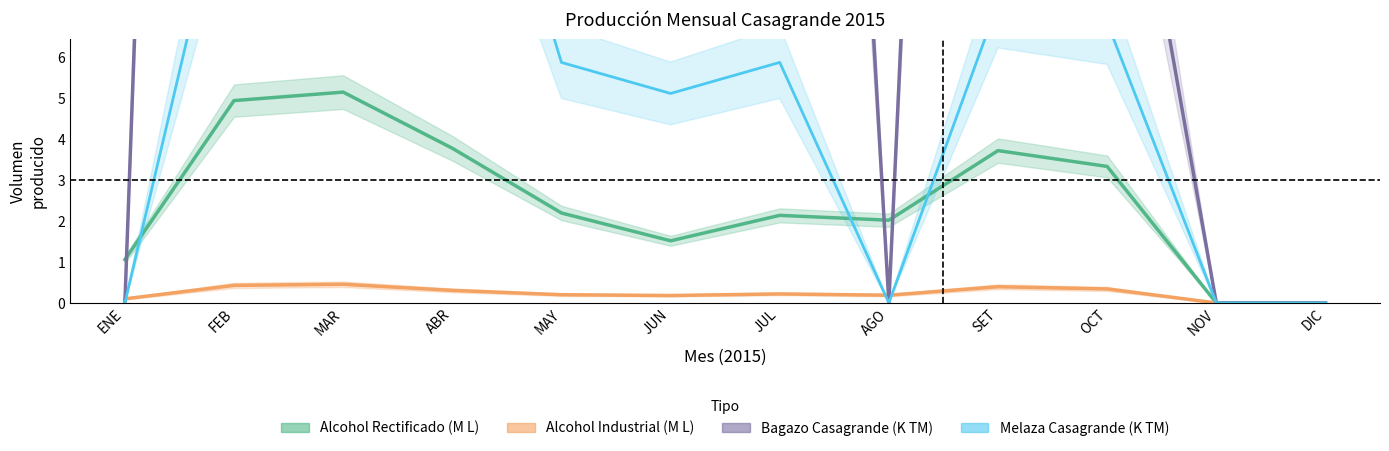

What is the difference between the maximum and minimum values in the Alcohol Industrial (M L) series?

0.5